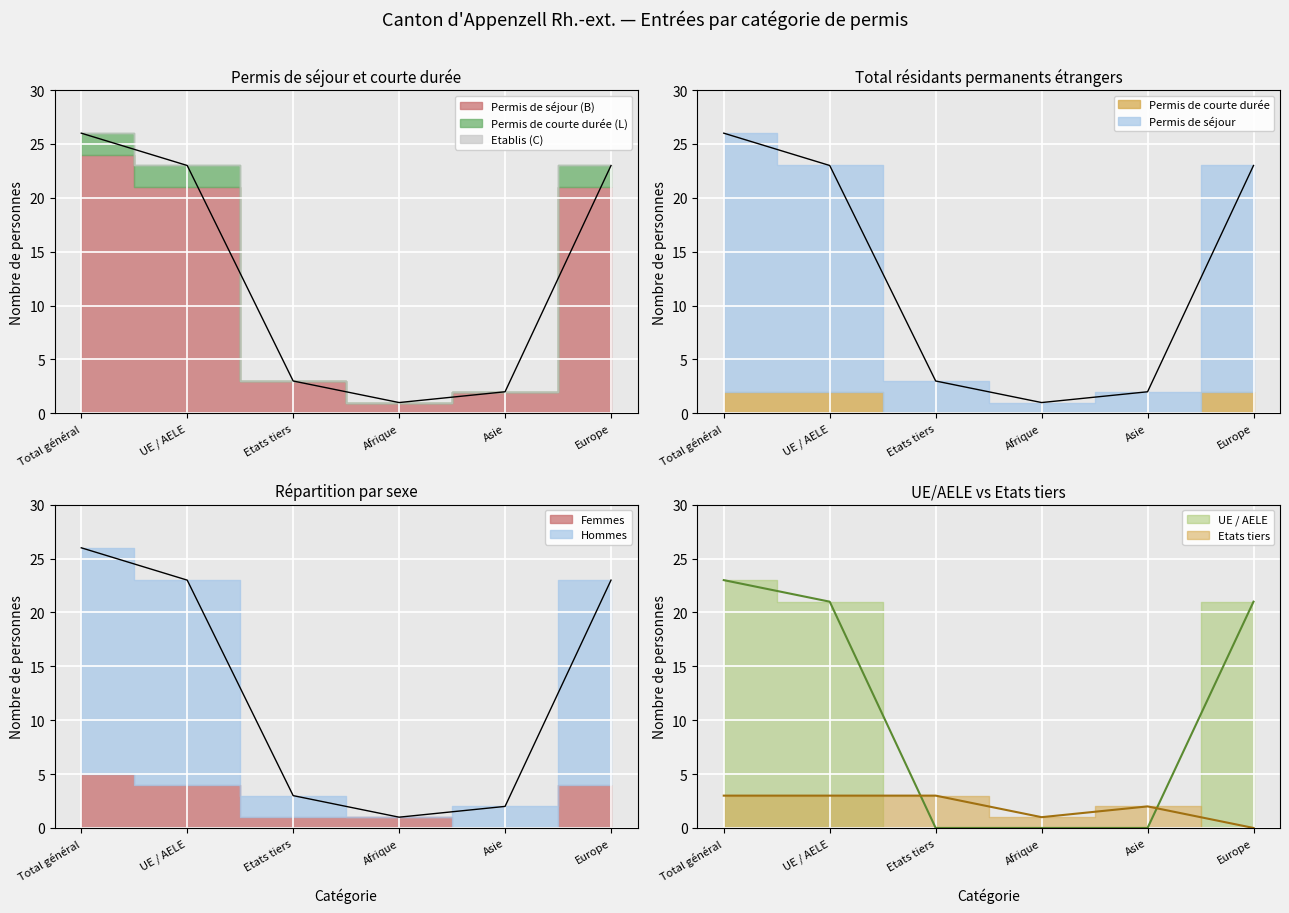

Between UE / AELE and Europe, which series saw the biggest shift?

Permis de séjour (B) Total